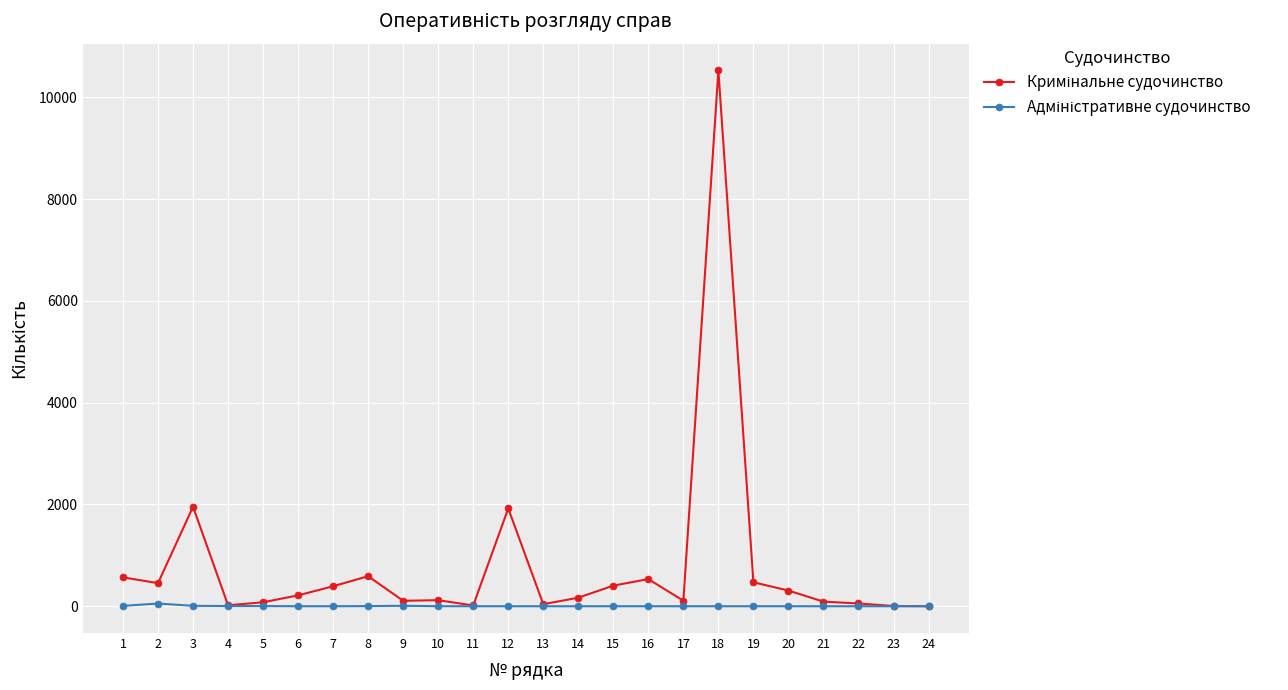

What is the maximum value shown in the chart?

10529